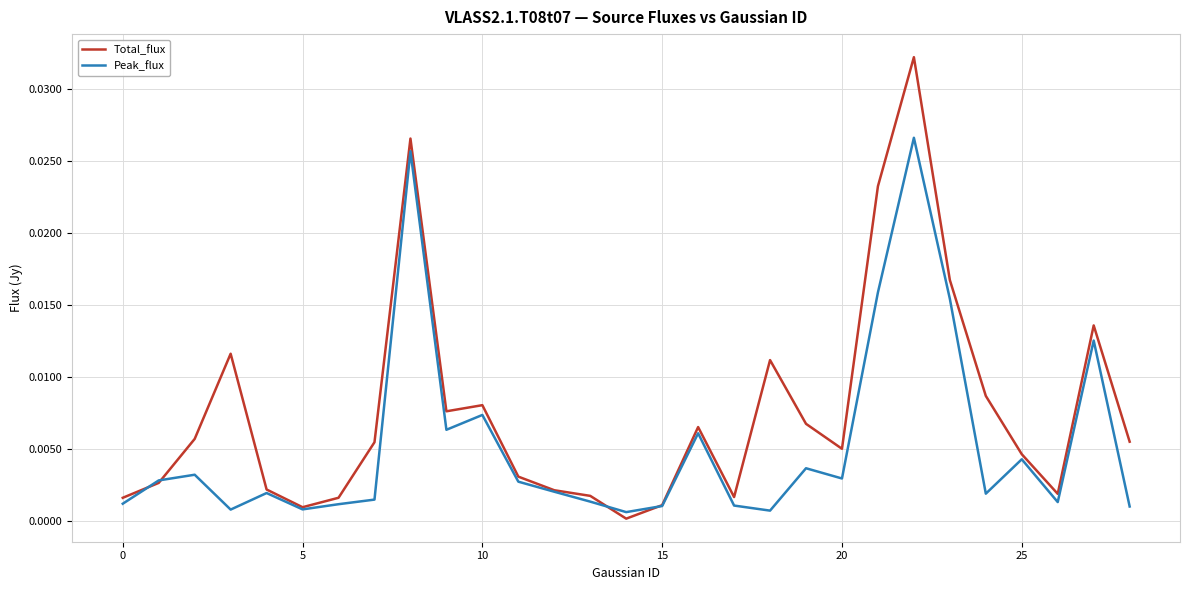

List the series in order of their peak value, lowest first.

Peak_flux, Total_flux